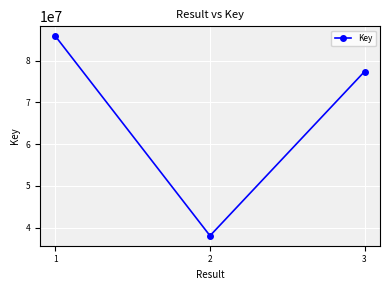

What is the difference between the maximum and second lowest values?

8450464